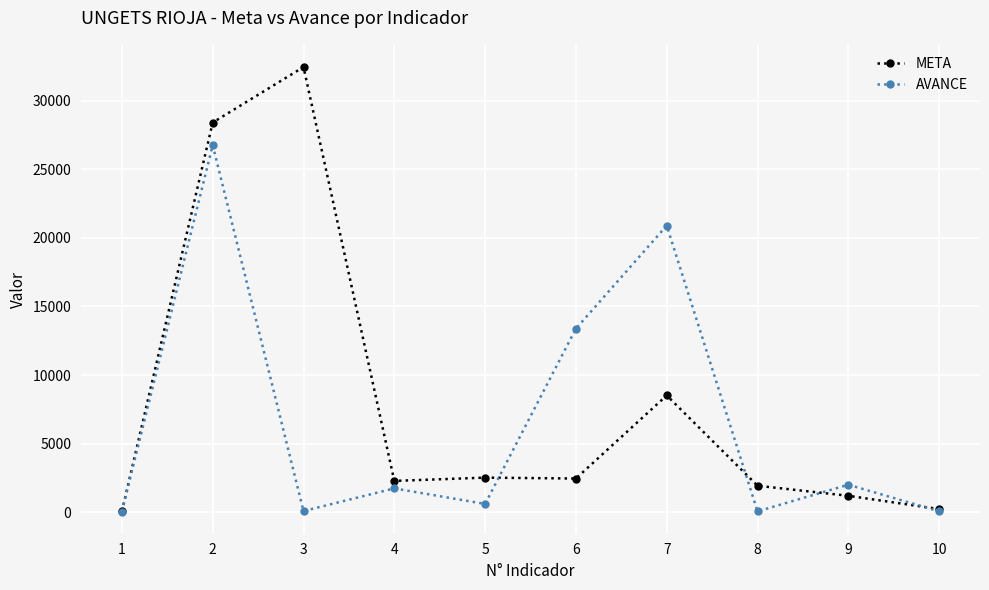

At 4, list the series in order from largest to smallest.

META, AVANCE